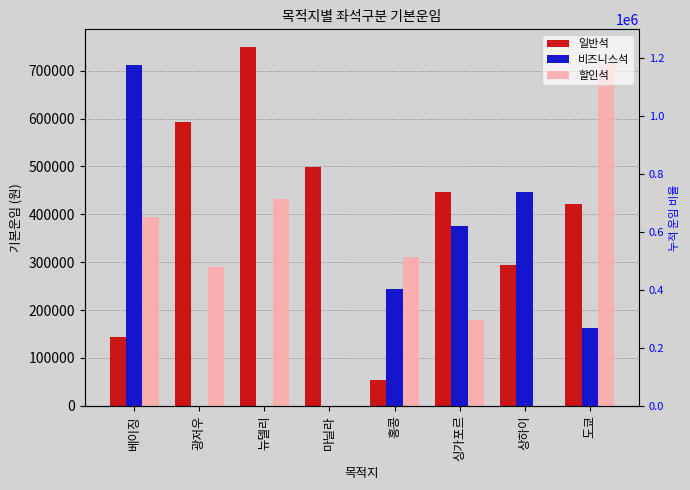

Reading left to right, transcribe all the data shown in this chart.

일반석: 143000	592000	749000	499000	54000	446000	295000	422000
비즈니스석: 711000	0	0	0	243000	375000	446000	162000
할인석: 395000	290000	432000	0	310000	179000	0	715000